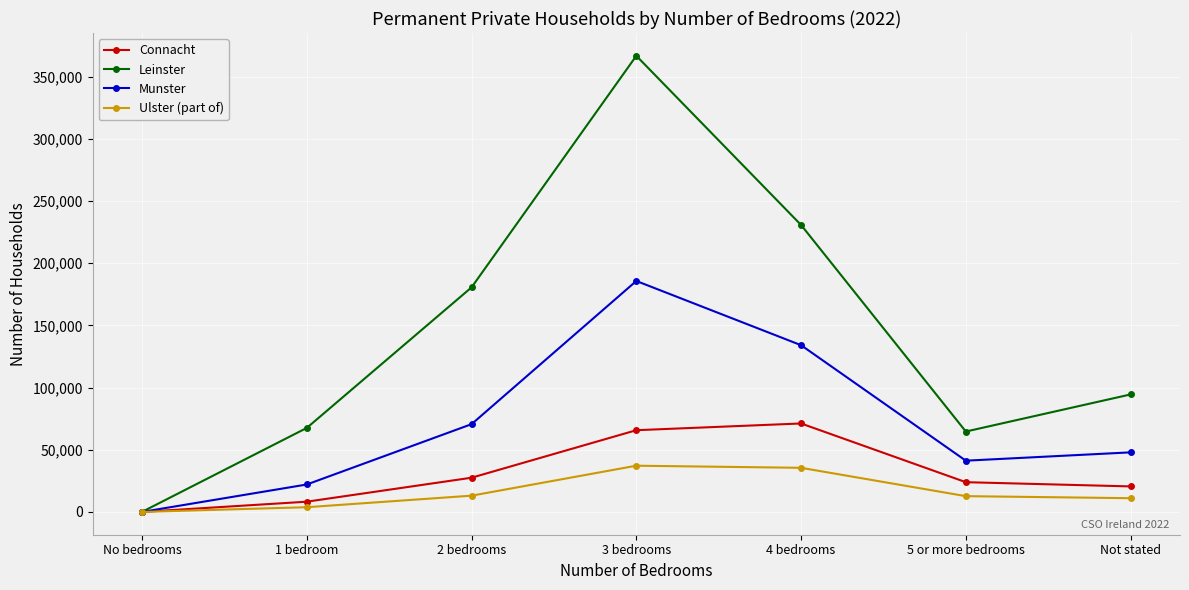

How many interior local valleys does the Munster series have?

1